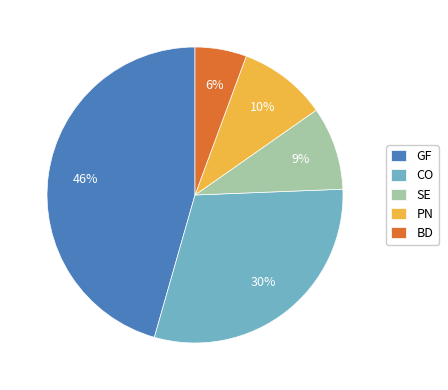

Is it true that PN is 22% of the pie?

False